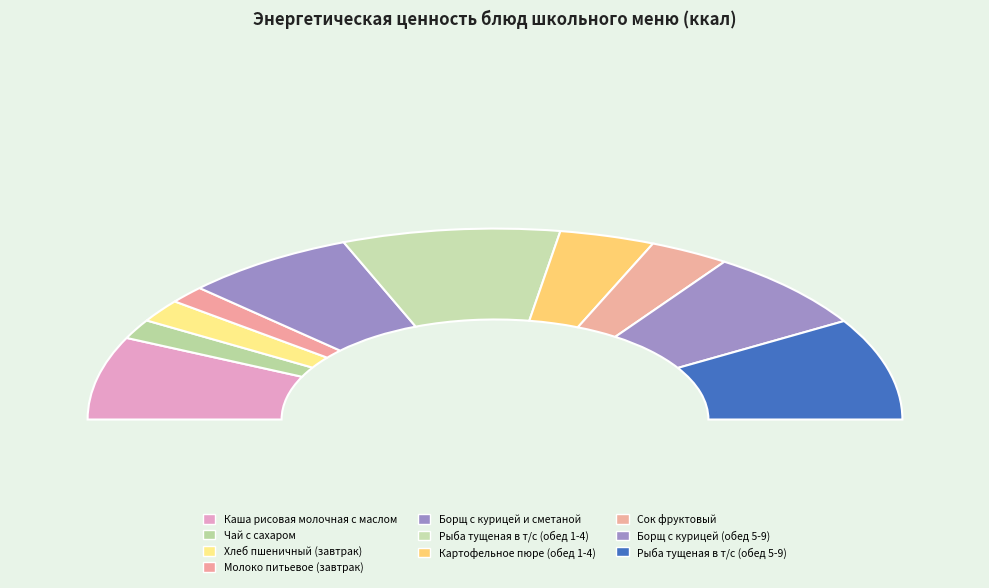

Count the number of slices in the pie.

10